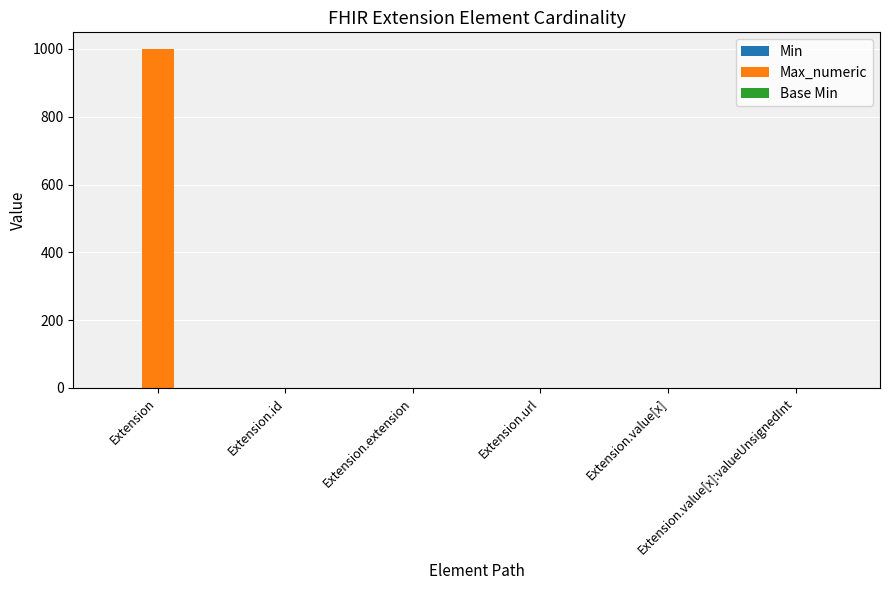

Which series has the largest total across all categories?

Max_numeric